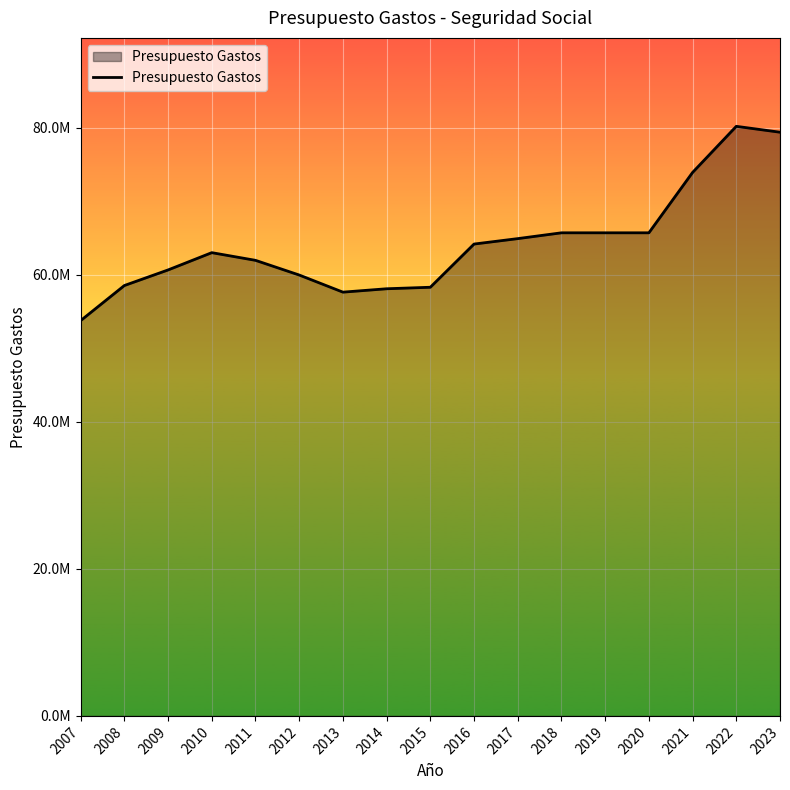

What is the maximum value shown in the chart?

80186650